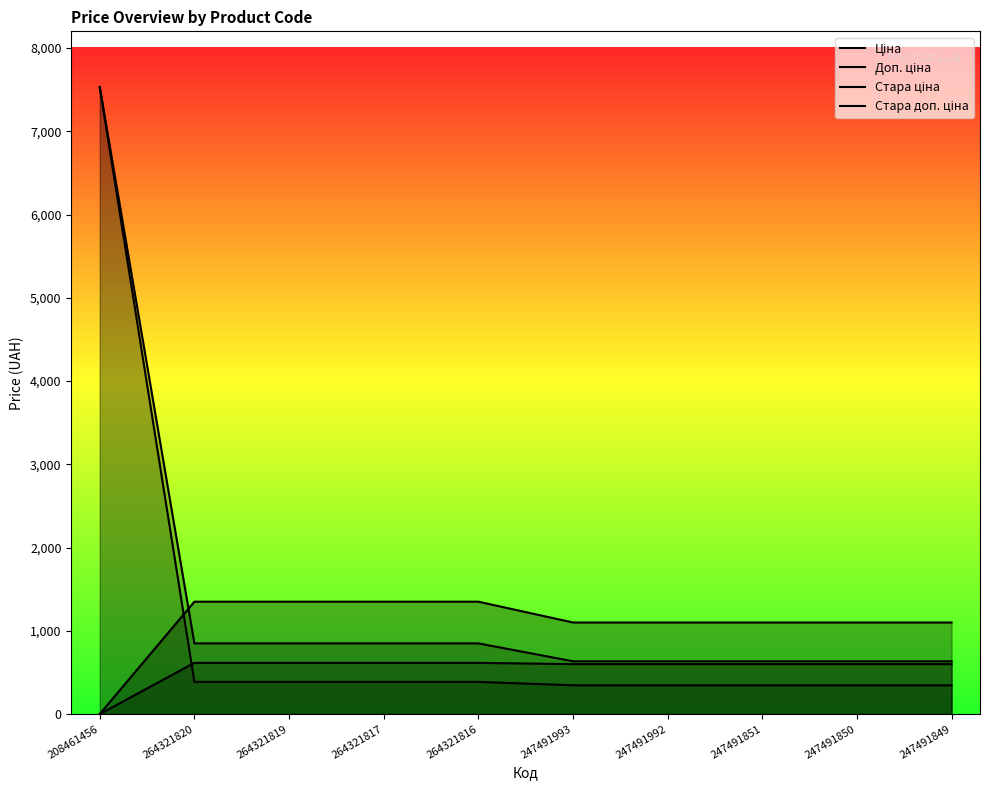

How many data points in Ціна are less than 386?

5